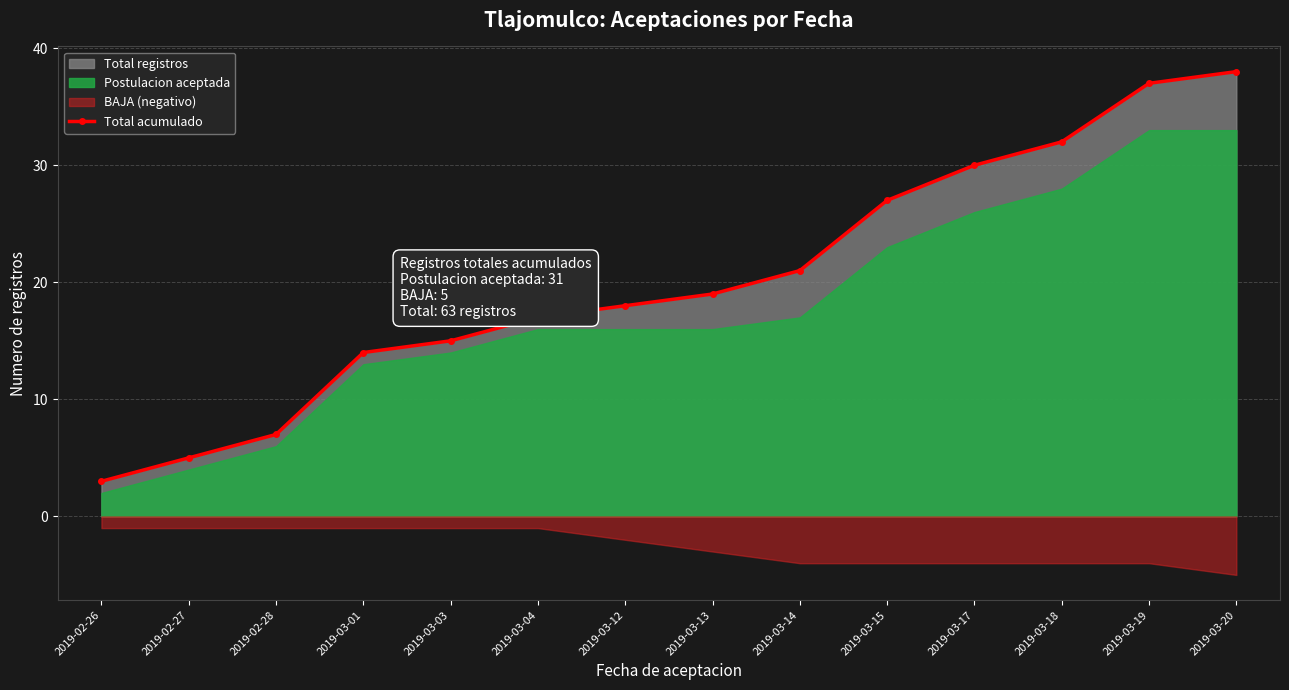

How many lines are shown in the chart?

1